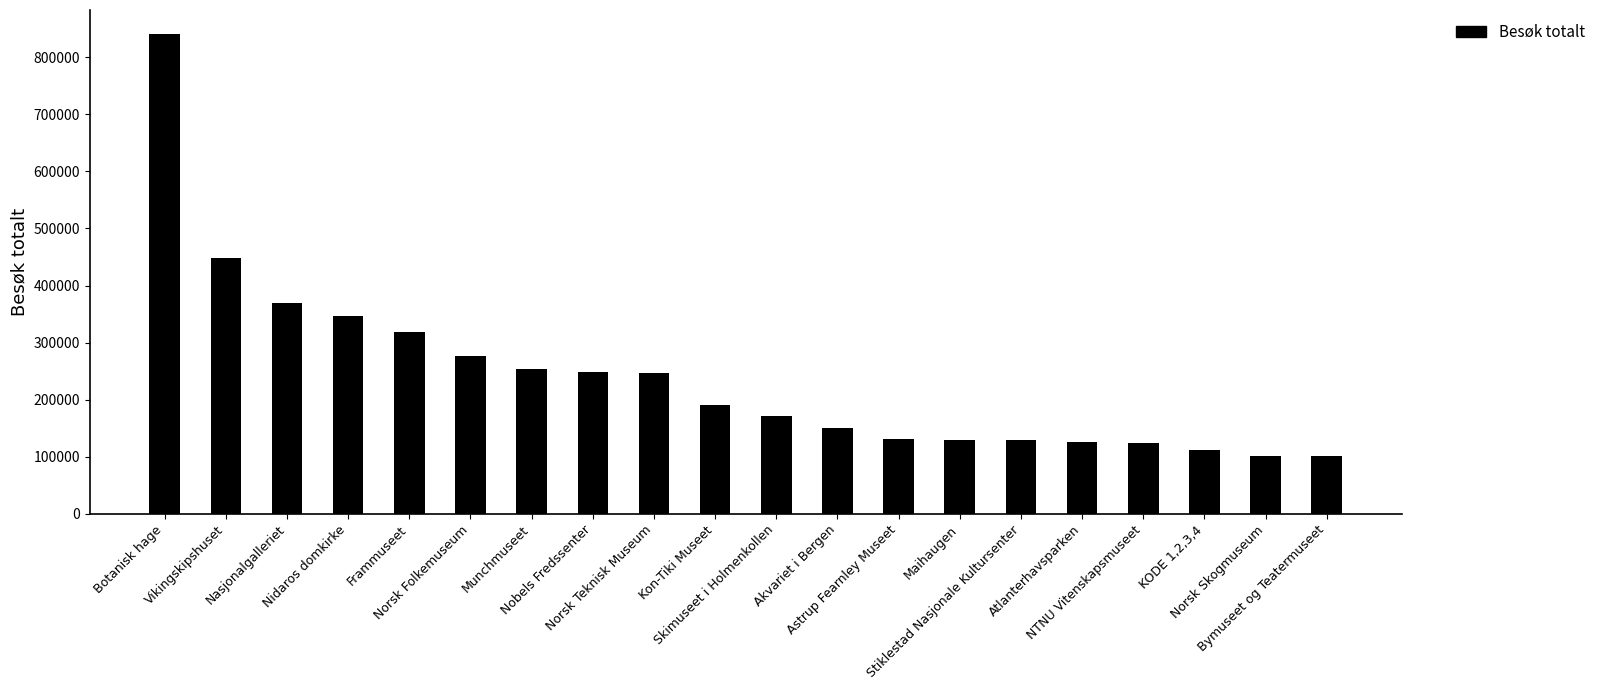

What is the change in value from Frammuseet to Munchmuseet?

-63999